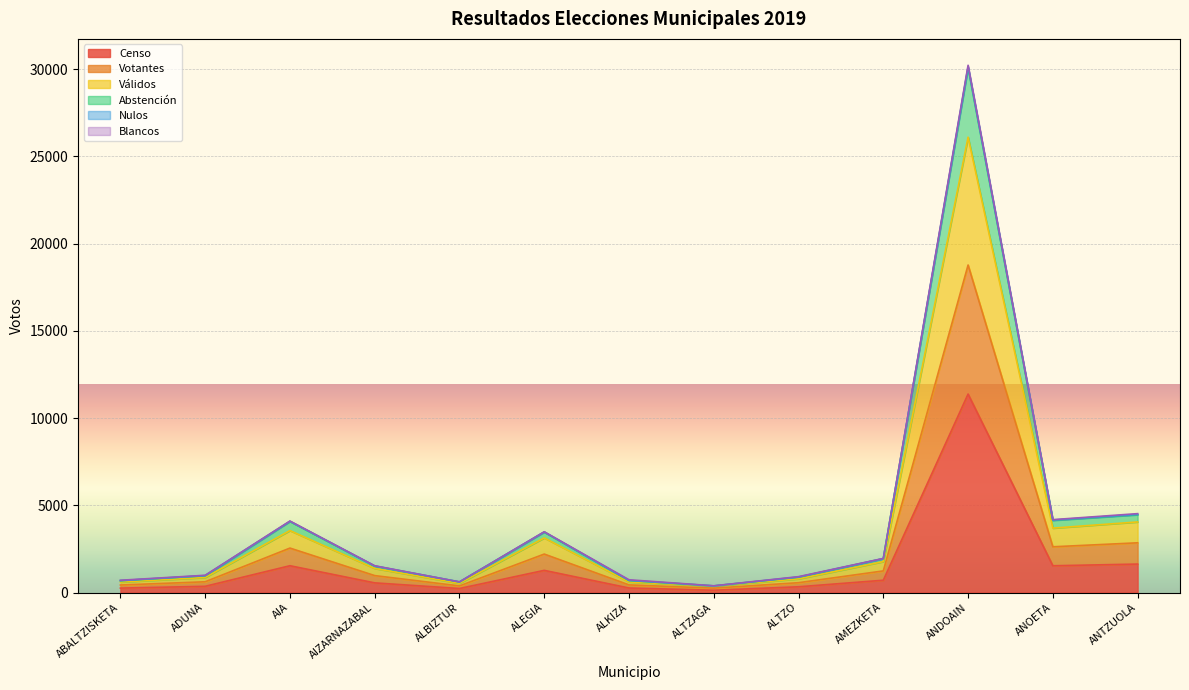

True or false: Censo has a value of 253 at ABALTZISKETA.

True